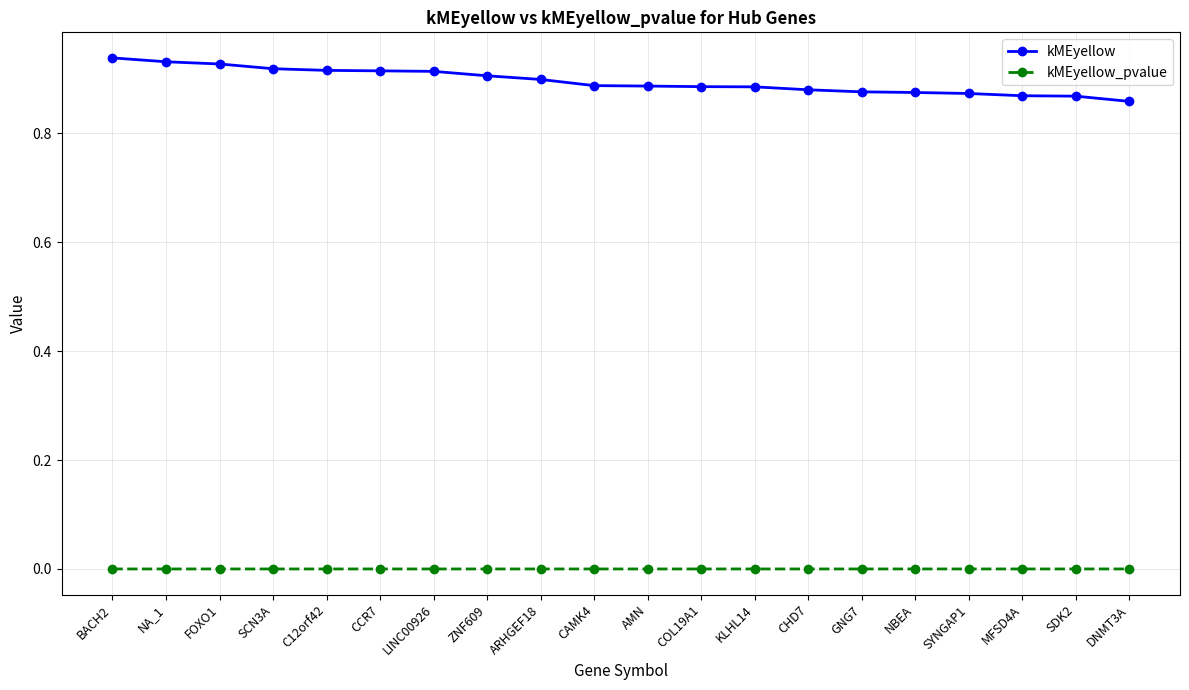

What is the label of the 17th point from the left?

SYNGAP1